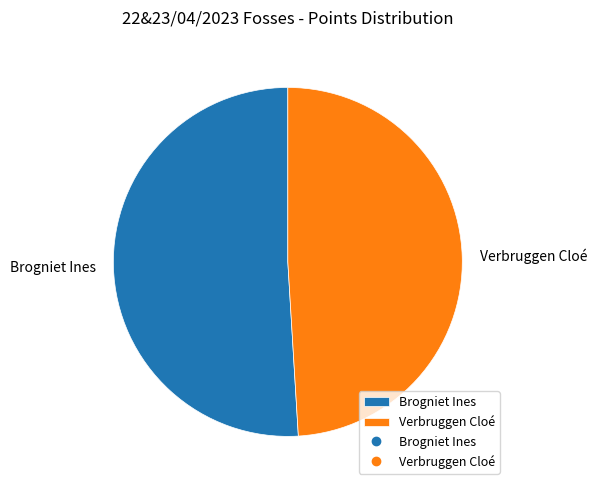

Rank the categories by value from lowest to highest.

Verbruggen Cloé, Brogniet Ines